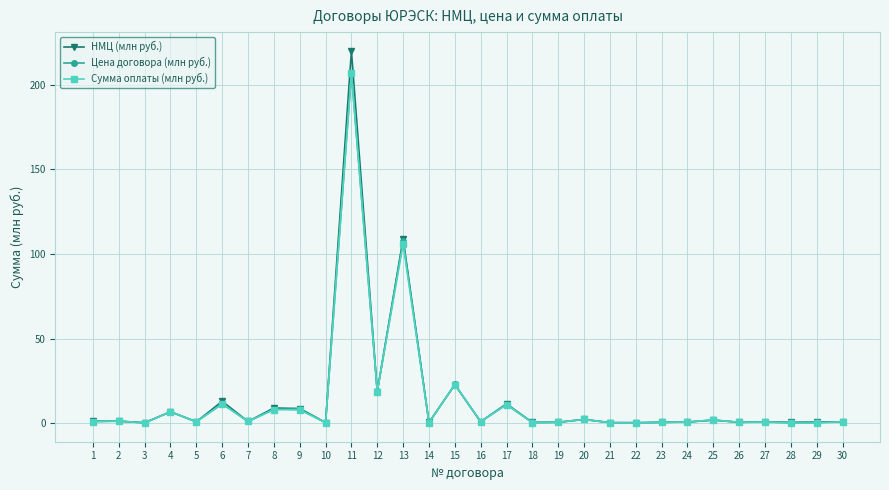

The НМЦ (млн руб.) series shows 0.8 at 30. True or false?

True